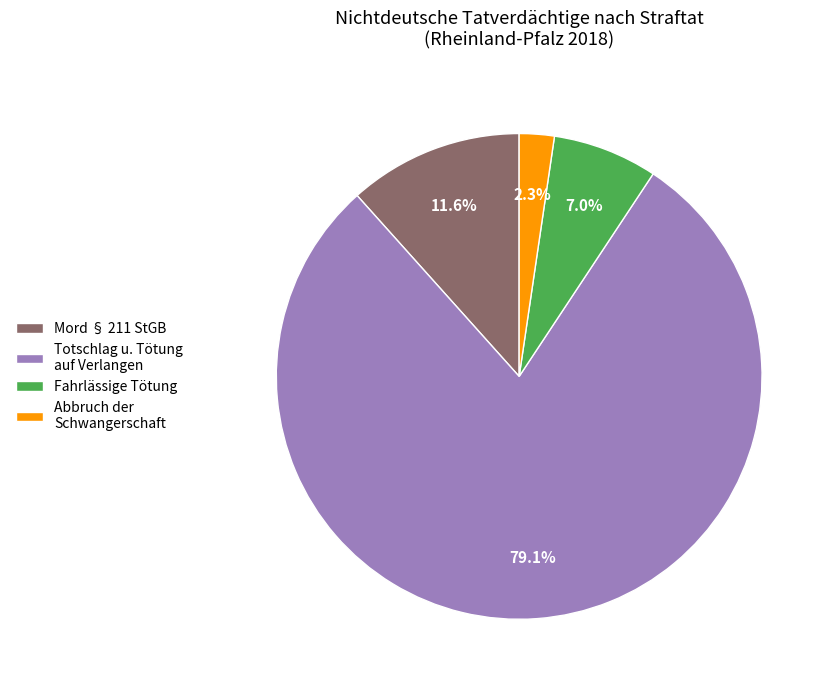

Is Totschlag u. Tötung auf Verlangen the majority of the pie?

Yes